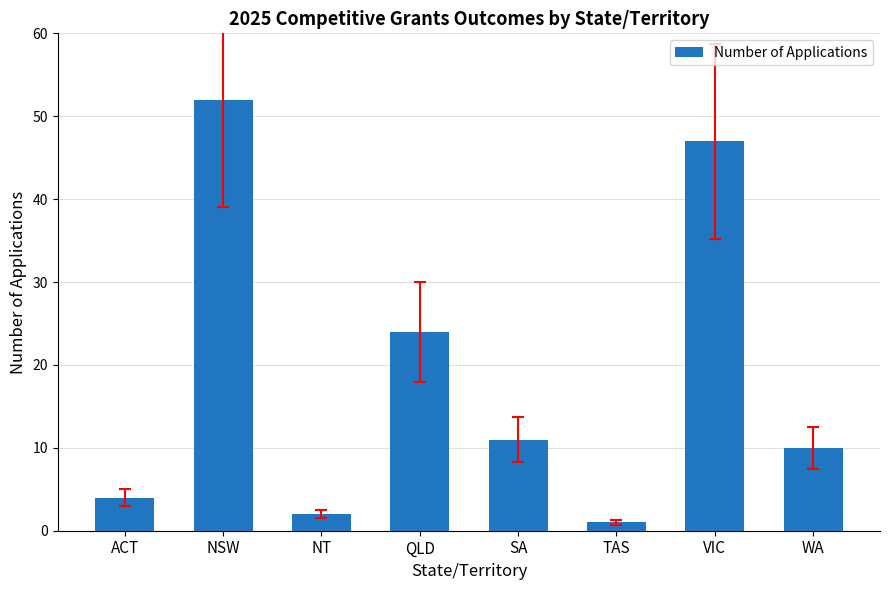

The value at SA is 11. True or false?

True